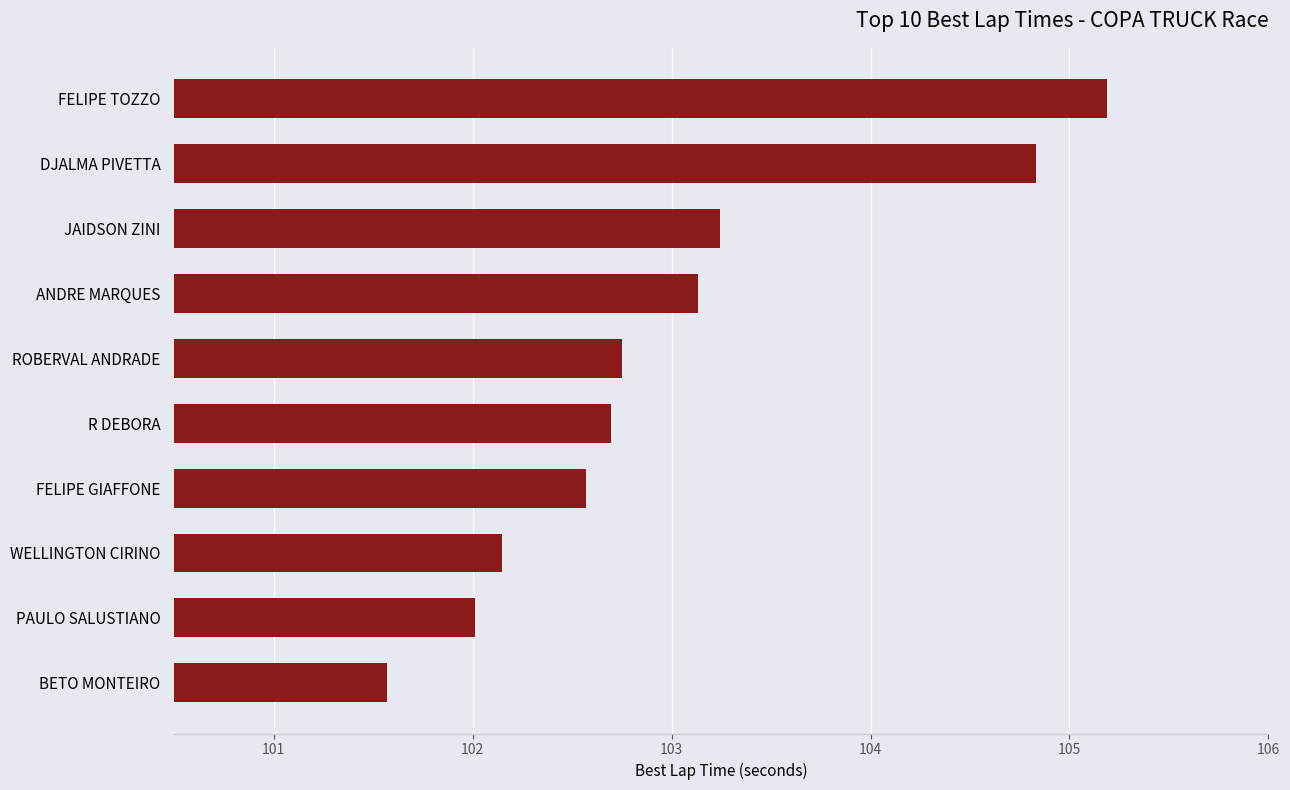

Which has a higher value, R DEBORA or ANDRE MARQUES?

ANDRE MARQUES